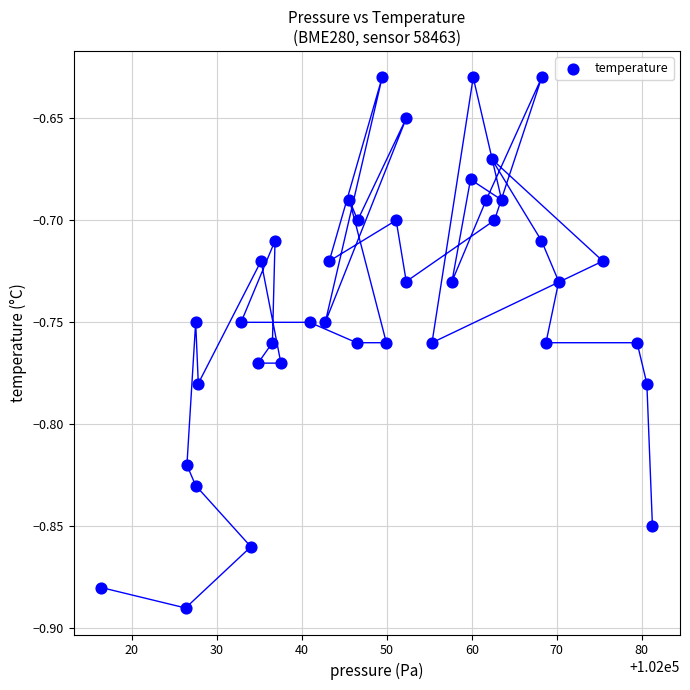

What is the range of X values (max minus min)?

64.8